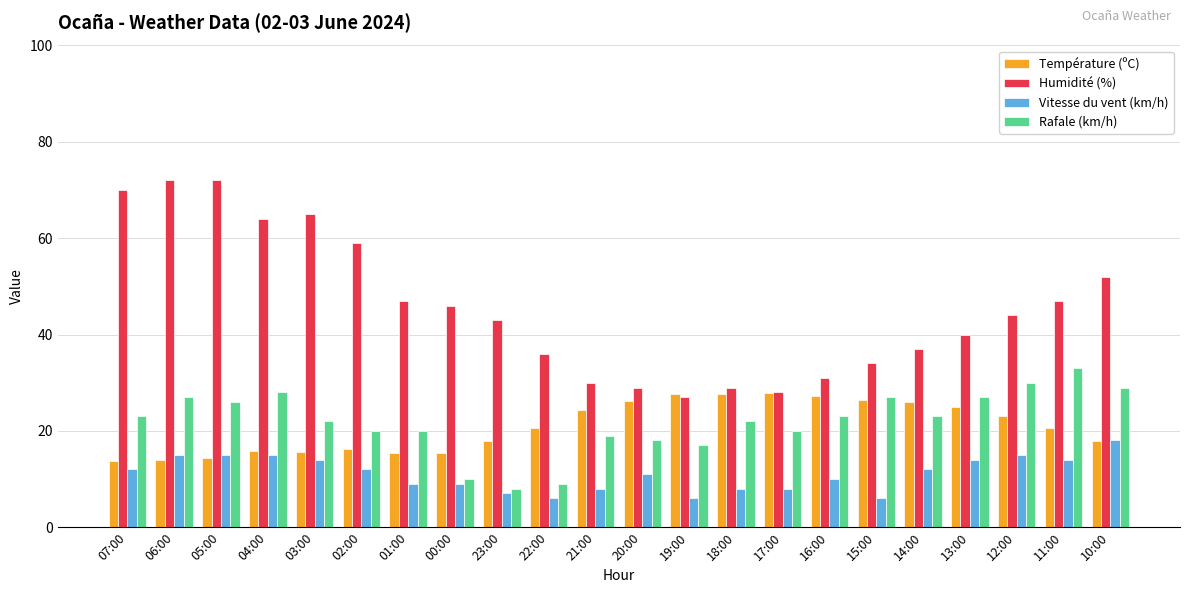

At which label does Humidité (%) reach its minimum?

19:00